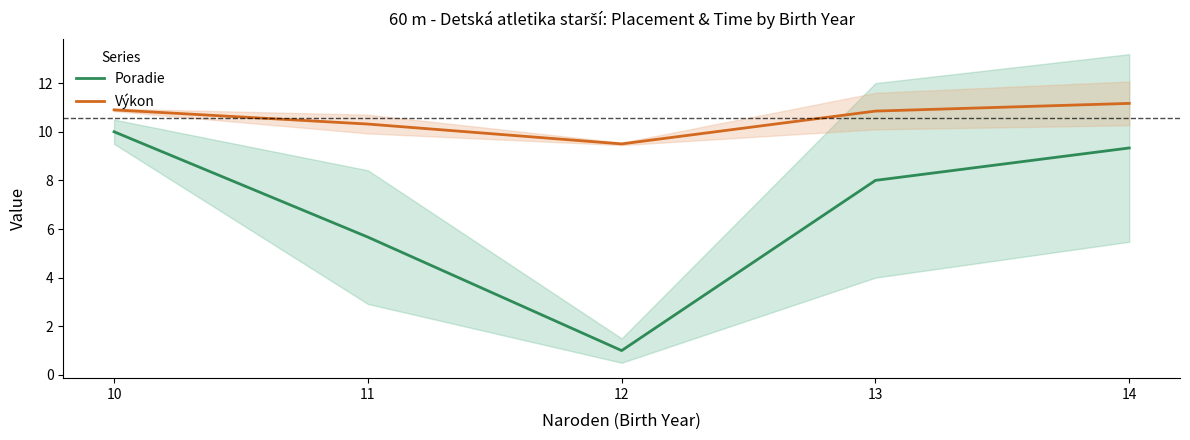

What is the total value across all series at 12?

10.5